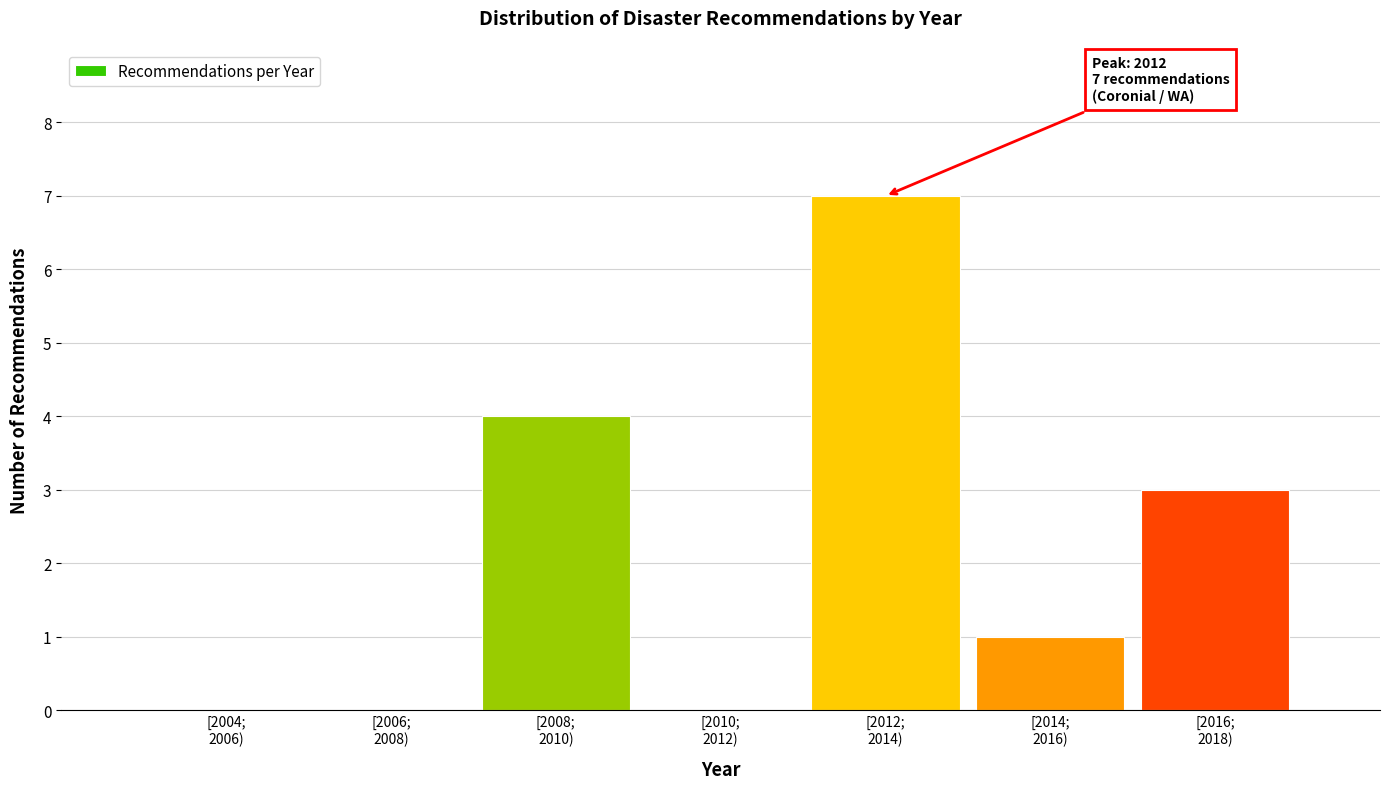

What is the maximum value shown in the chart?

7